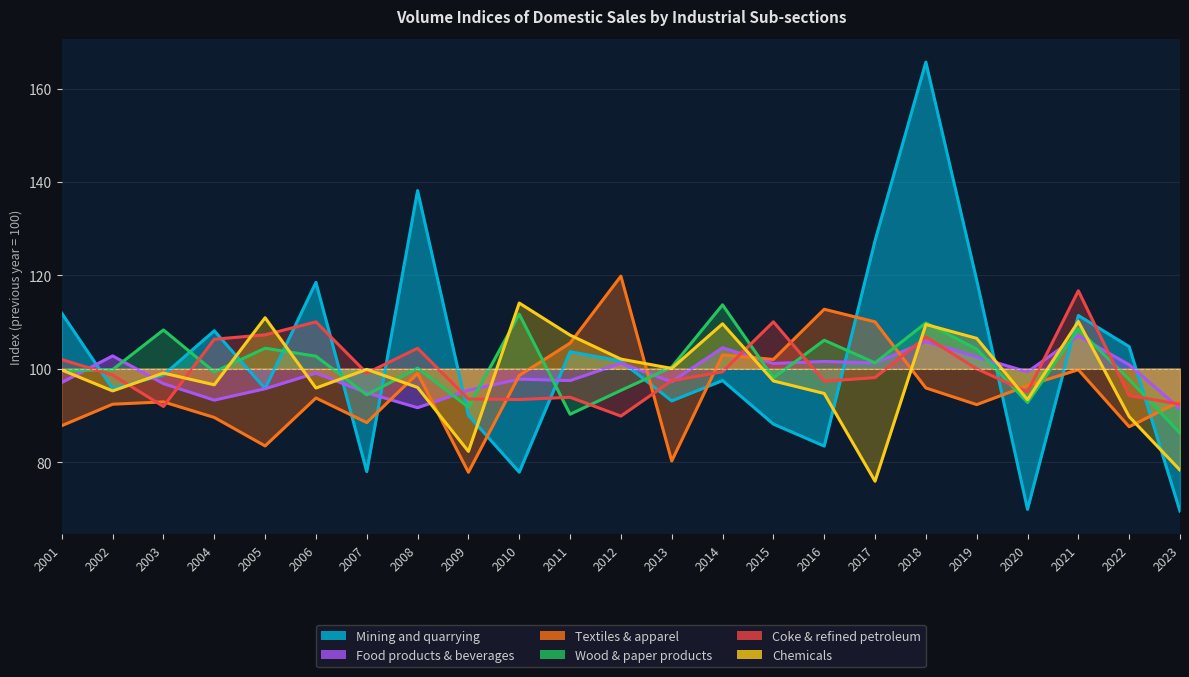

In Food products & beverages, how many points are higher than both neighbors (excluding endpoints)?

8